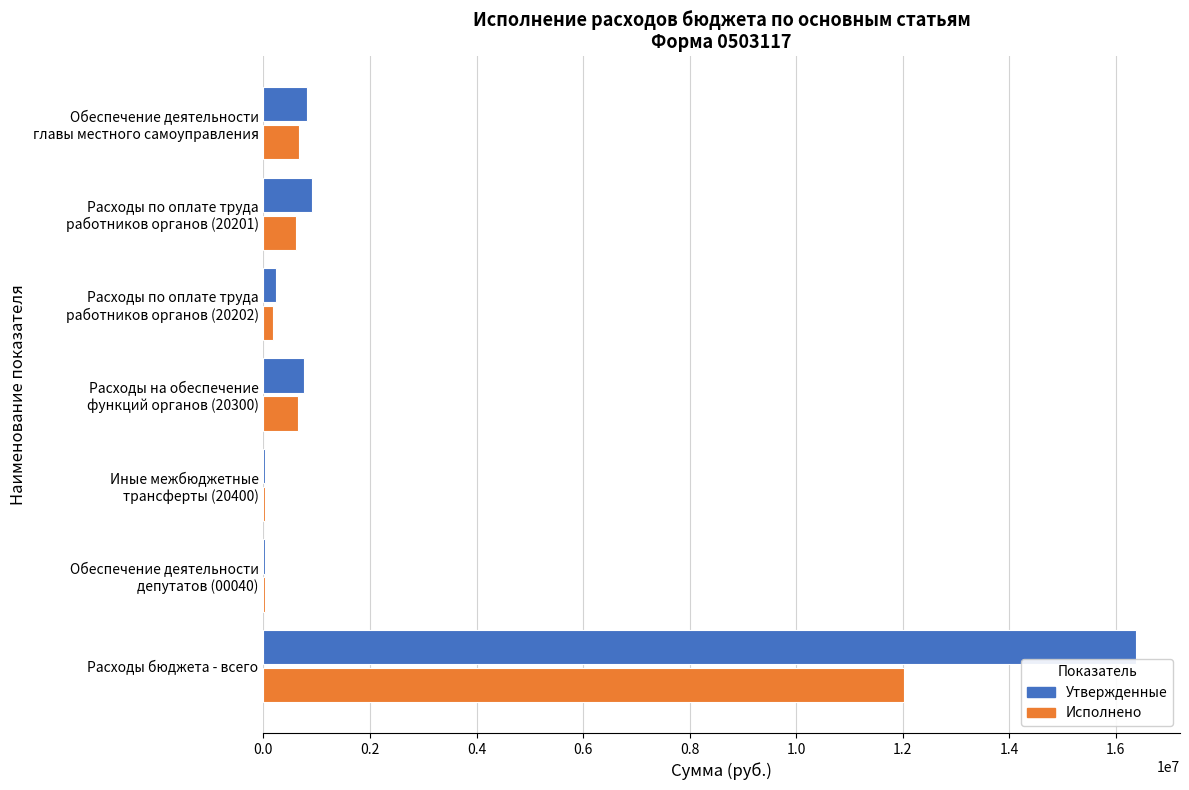

At which category is the sum across all series the highest?

Расходы бюджета - всего